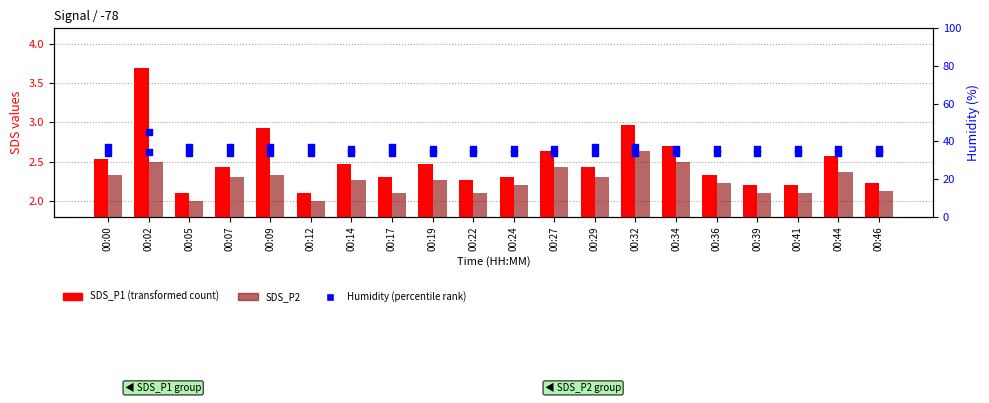

Is the value of SDS_P1 at 00:27 greater than the value of SDS_P2 at 00:46?

Yes